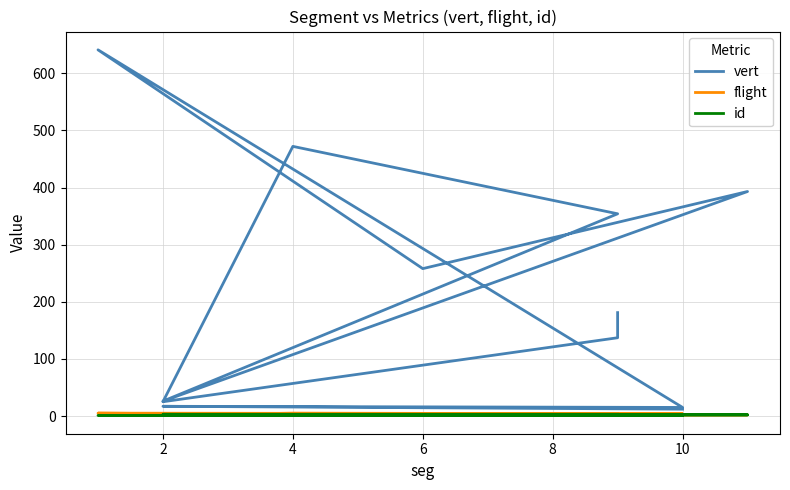

Which has a higher value, 0 or 10?

10